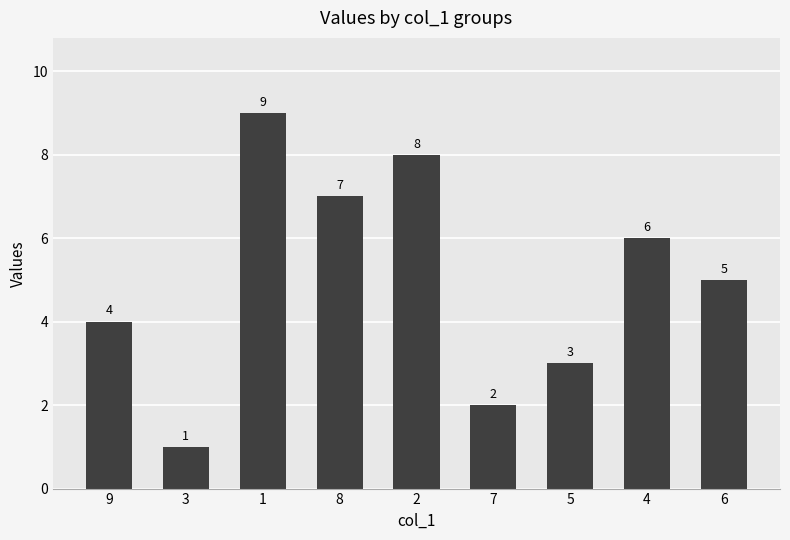

The value at 9 is 4. True or false?

True